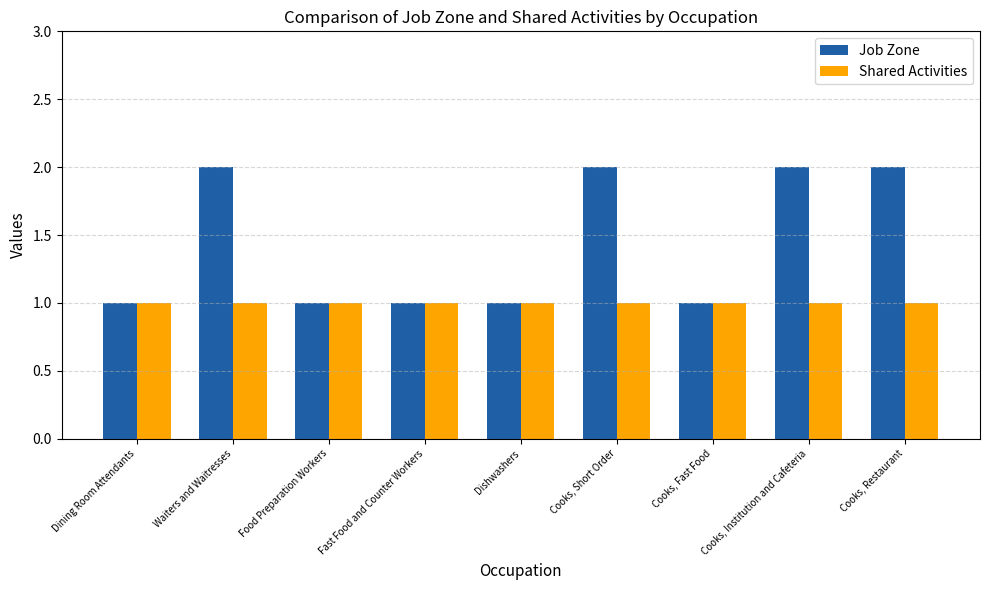

What is the approximate value of Shared Activities at Waiters and Waitresses?

1